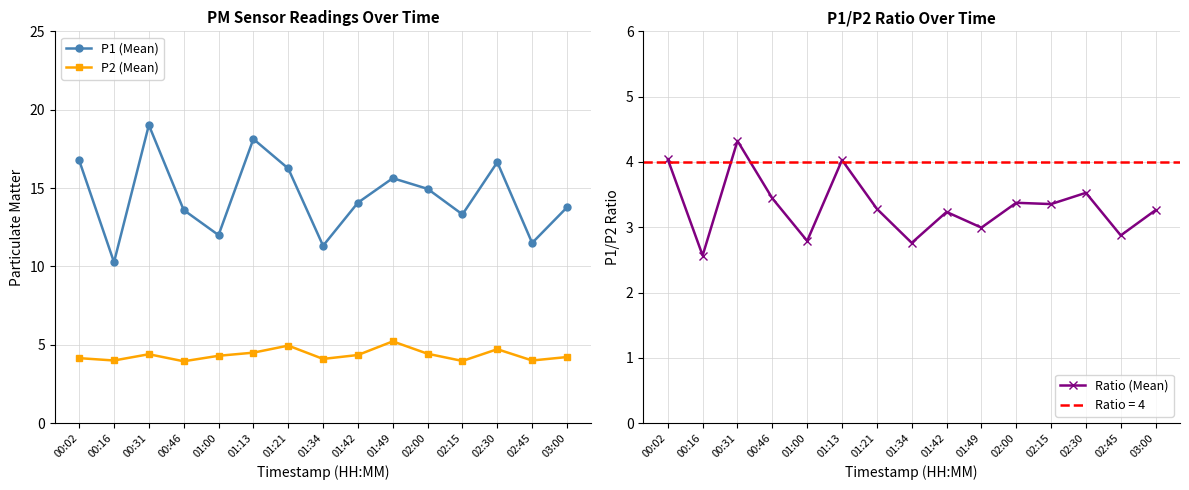

Is it true that P1 (Mean) equals 10.3 at 00:16?

True